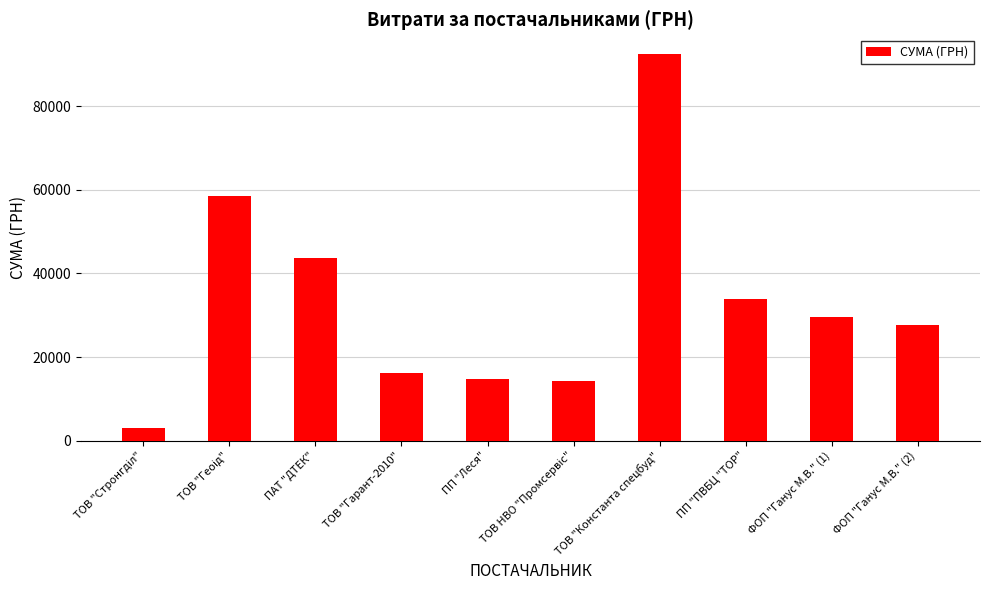

What is the sum of all values?

334311.1